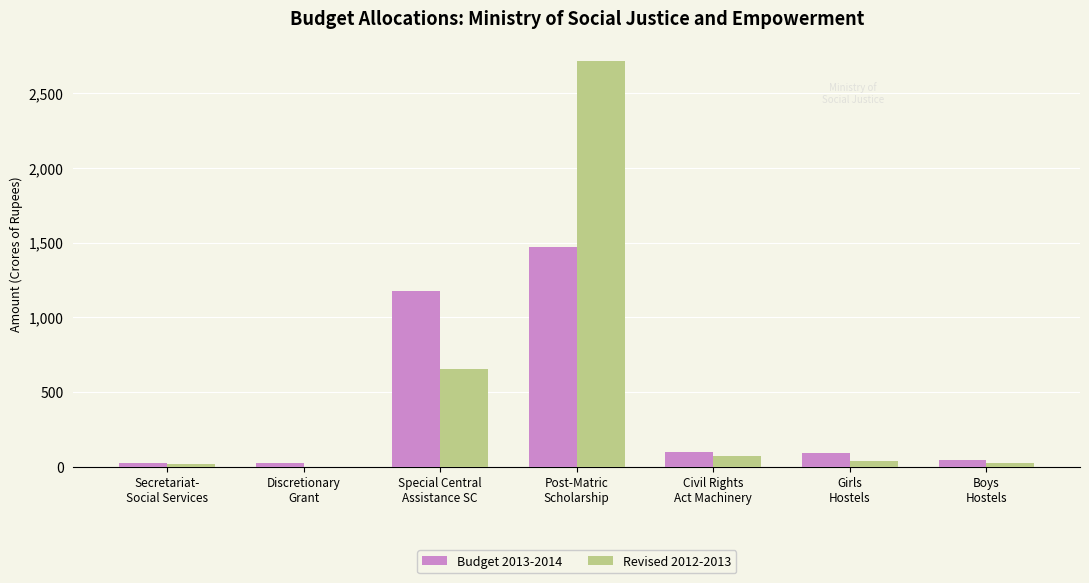

What is the sum of all Budget 2013-2014 values?

2935.1